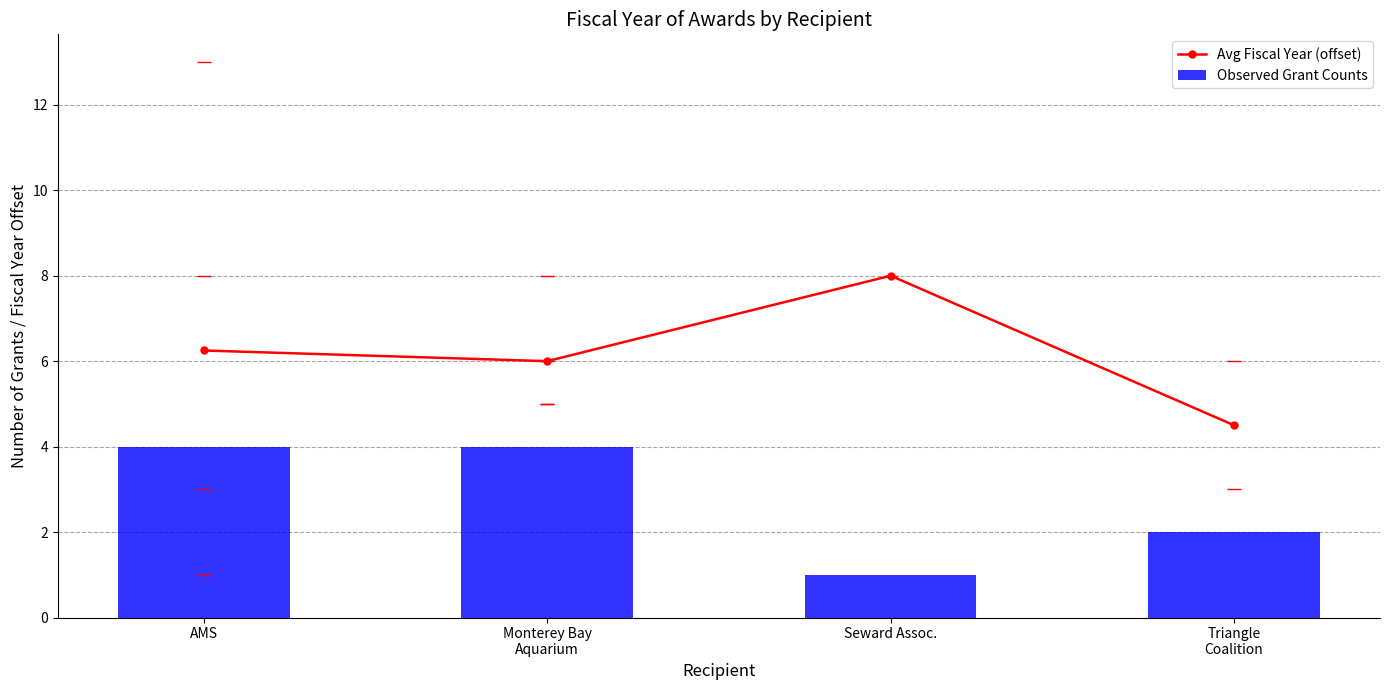

Between Seward Assoc. and Monterey Bay
Aquarium, which is larger?

Seward Assoc.